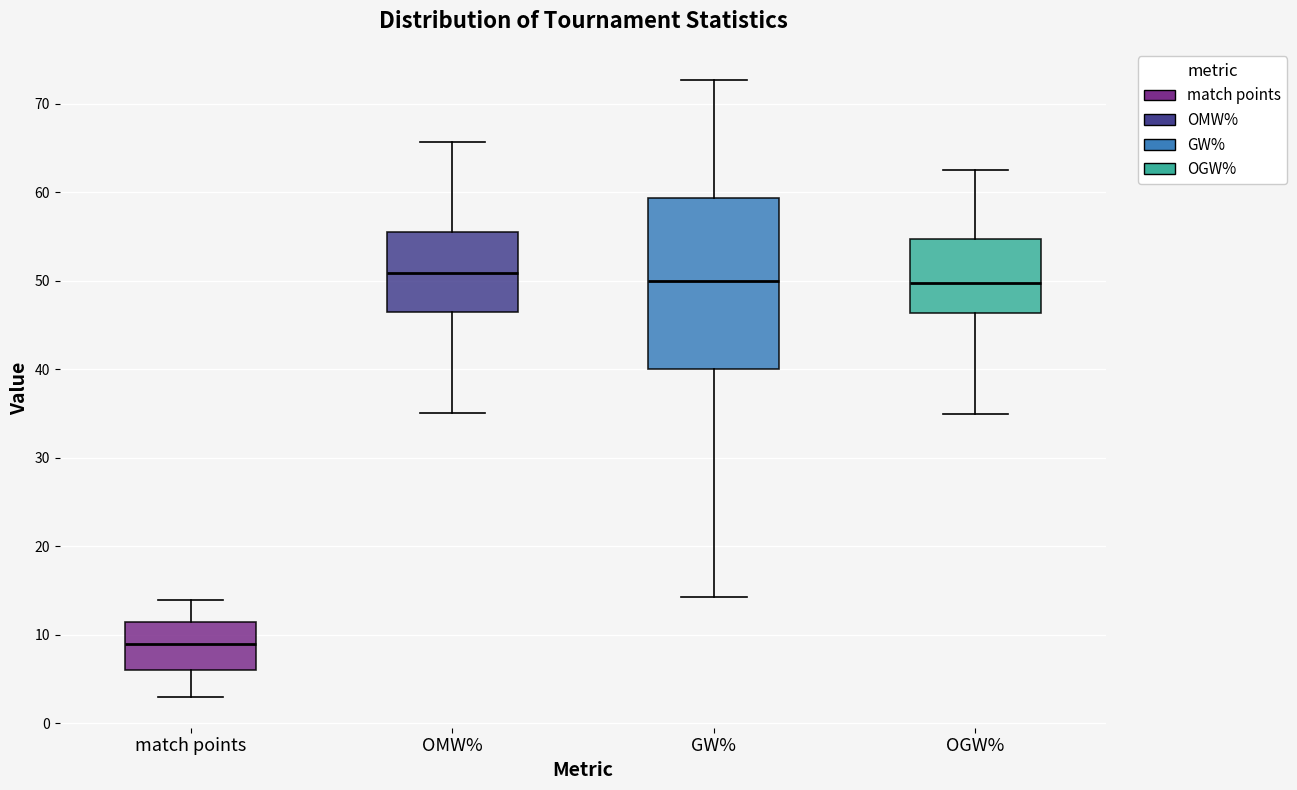

Reading left to right, read every box against the y-axis: the position of its median line, the range the box covers, and the ends of its whiskers. The values are not printed on the chart, so give them approximately, as read against the axis.

match points: median 9, box 6 to 12, whiskers 3 to 14
OMW%: median 51, box 47 to 56, whiskers 35 to 66
GW%: median 50, box 40 to 59, whiskers 14 to 73
OGW%: median 50, box 46 to 55, whiskers 35 to 63